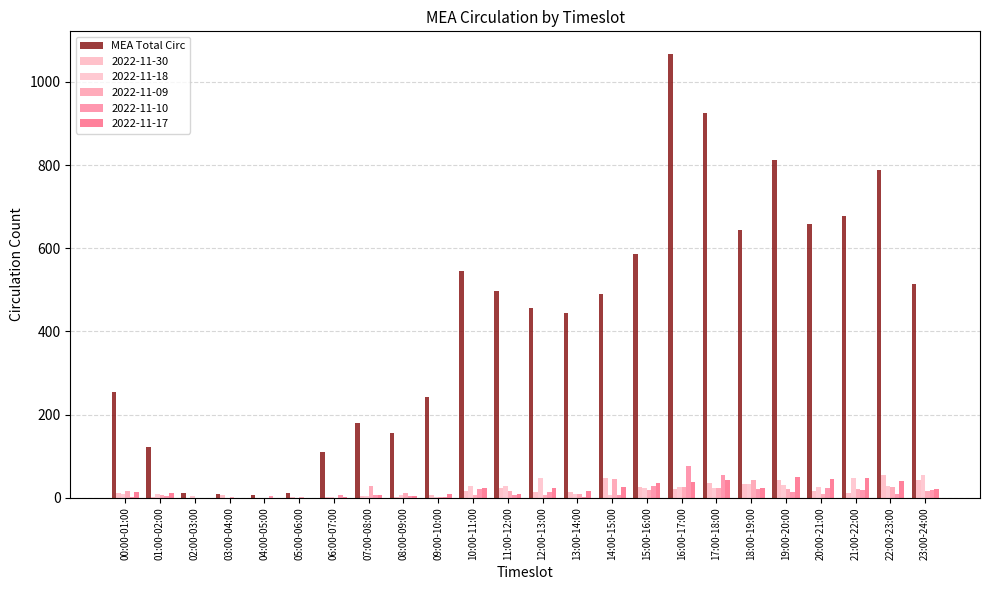

Reading left to right, what are all the values shown in this chart?

00:00-01:00=254	01:00-02:00=123	02:00-03:00=12	03:00-04:00=9	04:00-05:00=8	05:00-06:00=11	06:00-07:00=110	07:00-08:00=181	08:00-09:00=156	09:00-10:00=242	10:00-11:00=545	11:00-12:00=498	12:00-13:00=457	13:00-14:00=444	14:00-15:00=490	15:00-16:00=585	16:00-17:00=1068	17:00-18:00=925	18:00-19:00=645	19:00-20:00=813	20:00-21:00=659	21:00-22:00=677	22:00-23:00=787	23:00-24:00=515